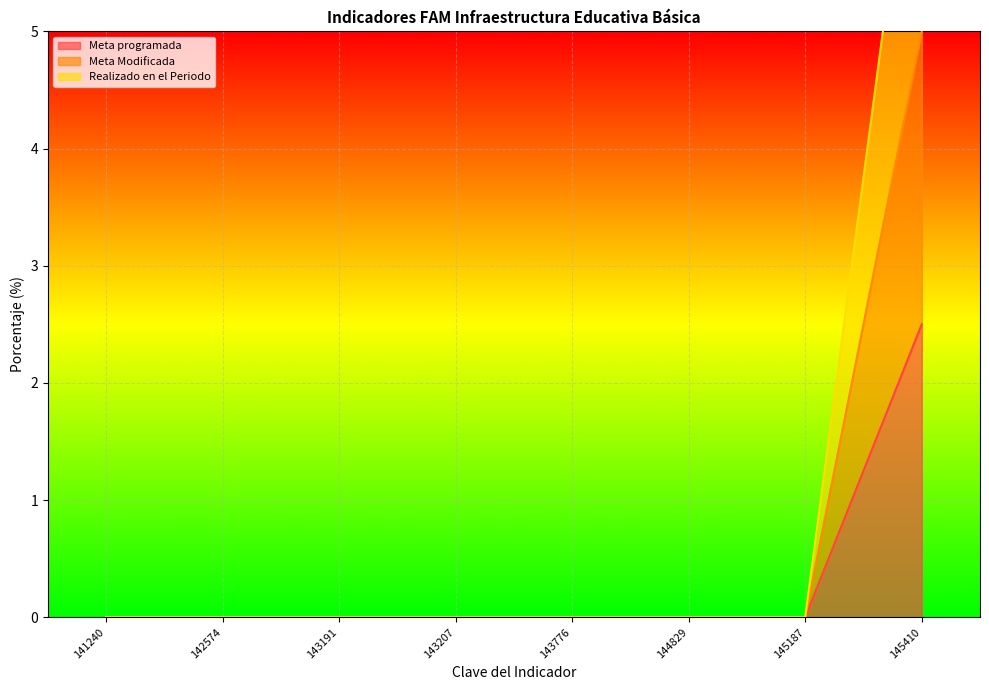

True or false: Meta programada and Meta Modificada cross at least once.

False